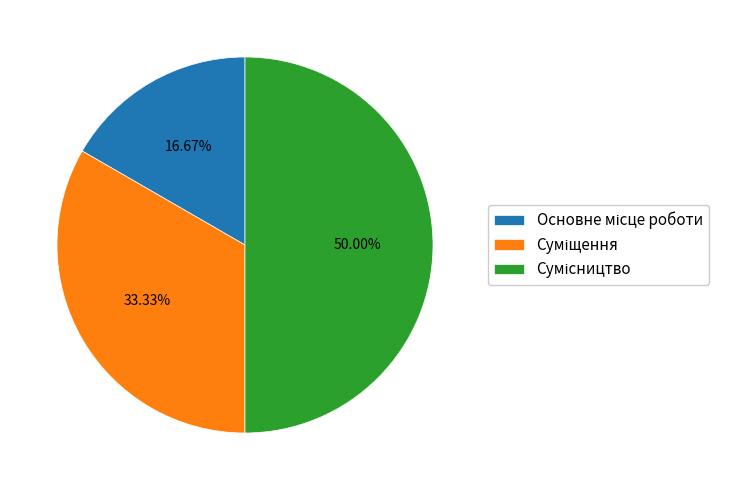

Which category has the smallest portion of the pie?

Основне місце роботи